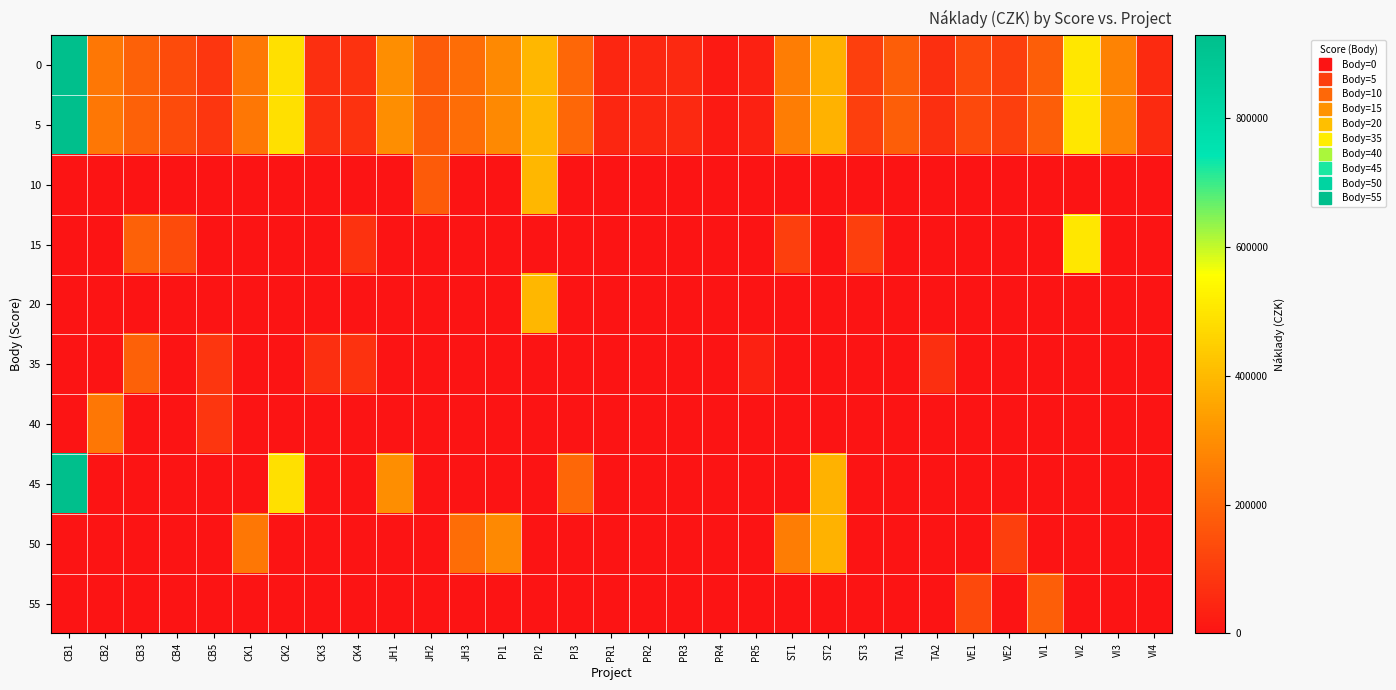

Reading left to right, transcribe all the data shown in this chart.

0: CB1=928400	CB2=243780	CB3=190776	CB4=134840	CB5=86300	CK1=244000	CK2=486524	CK3=66000	CK4=73440	JH1=300000	JH2=175000	JH3=220000	PI1=289000	PI2=395000	PI3=205000	PR1=45000	PR2=50000	PR3=54000	PR4=16000	PR5=35000	ST1=260000	ST2=383000	ST3=107200	TA1=182000	TA2=66000	VE1=132000	VE2=106000	VI1=183000	VI2=501800	VI3=274000	VI4=56000
5: CB1=928400	CB2=243780	CB3=190776	CB4=134840	CB5=86300	CK1=244000	CK2=486524	CK3=66000	CK4=73440	JH1=300000	JH2=175000	JH3=220000	PI1=289000	PI2=395000	PI3=205000	PR1=45000	PR2=50000	PR3=54000	PR4=16000	PR5=35000	ST1=260000	ST2=383000	ST3=107200	TA1=182000	TA2=66000	VE1=132000	VE2=106000	VI1=183000	VI2=501800	VI3=274000	VI4=56000
10: CB1=0	CB2=0	CB3=0	CB4=0	CB5=0	CK1=0	CK2=0	CK3=0	CK4=0	JH1=0	JH2=175000	JH3=0	PI1=0	PI2=395000	PI3=0	PR1=0	PR2=0	PR3=0	PR4=0	PR5=0	ST1=0	ST2=0	ST3=0	TA1=0	TA2=0	VE1=0	VE2=0	VI1=0	VI2=0	VI3=0	VI4=0
15: CB1=0	CB2=0	CB3=190776	CB4=134840	CB5=0	CK1=0	CK2=0	CK3=0	CK4=73440	JH1=0	JH2=0	JH3=0	PI1=0	PI2=0	PI3=0	PR1=0	PR2=0	PR3=0	PR4=0	PR5=0	ST1=107200	ST2=0	ST3=107200	TA1=0	TA2=0	VE1=0	VE2=0	VI1=0	VI2=501800	VI3=0	VI4=0
20: CB1=0	CB2=0	CB3=0	CB4=0	CB5=0	CK1=0	CK2=0	CK3=0	CK4=0	JH1=0	JH2=0	JH3=0	PI1=0	PI2=395000	PI3=0	PR1=0	PR2=0	PR3=0	PR4=0	PR5=0	ST1=0	ST2=0	ST3=0	TA1=0	TA2=0	VE1=0	VE2=0	VI1=0	VI2=0	VI3=0	VI4=0
35: CB1=0	CB2=0	CB3=190776	CB4=0	CB5=86300	CK1=0	CK2=0	CK3=66000	CK4=73440	JH1=0	JH2=0	JH3=0	PI1=0	PI2=0	PI3=0	PR1=0	PR2=0	PR3=0	PR4=0	PR5=35000	ST1=0	ST2=0	ST3=0	TA1=0	TA2=66000	VE1=0	VE2=0	VI1=0	VI2=0	VI3=0	VI4=0
40: CB1=0	CB2=243780	CB3=0	CB4=0	CB5=86300	CK1=0	CK2=0	CK3=0	CK4=0	JH1=0	JH2=0	JH3=0	PI1=0	PI2=0	PI3=0	PR1=0	PR2=0	PR3=0	PR4=0	PR5=0	ST1=0	ST2=0	ST3=0	TA1=0	TA2=0	VE1=0	VE2=0	VI1=0	VI2=0	VI3=0	VI4=0
45: CB1=928400	CB2=0	CB3=0	CB4=0	CB5=0	CK1=0	CK2=486524	CK3=0	CK4=0	JH1=300000	JH2=0	JH3=0	PI1=0	PI2=0	PI3=205000	PR1=0	PR2=0	PR3=0	PR4=0	PR5=0	ST1=0	ST2=383000	ST3=0	TA1=0	TA2=0	VE1=0	VE2=0	VI1=0	VI2=0	VI3=0	VI4=0
50: CB1=0	CB2=0	CB3=0	CB4=0	CB5=0	CK1=244000	CK2=0	CK3=0	CK4=0	JH1=0	JH2=0	JH3=220000	PI1=289000	PI2=0	PI3=0	PR1=0	PR2=0	PR3=0	PR4=0	PR5=0	ST1=260000	ST2=383000	ST3=0	TA1=0	TA2=0	VE1=0	VE2=106000	VI1=0	VI2=0	VI3=0	VI4=0
55: CB1=0	CB2=0	CB3=0	CB4=0	CB5=0	CK1=0	CK2=0	CK3=0	CK4=0	JH1=0	JH2=0	JH3=0	PI1=0	PI2=0	PI3=0	PR1=0	PR2=0	PR3=0	PR4=0	PR5=0	ST1=0	ST2=0	ST3=0	TA1=0	TA2=0	VE1=132000	VE2=0	VI1=183000	VI2=0	VI3=0	VI4=0